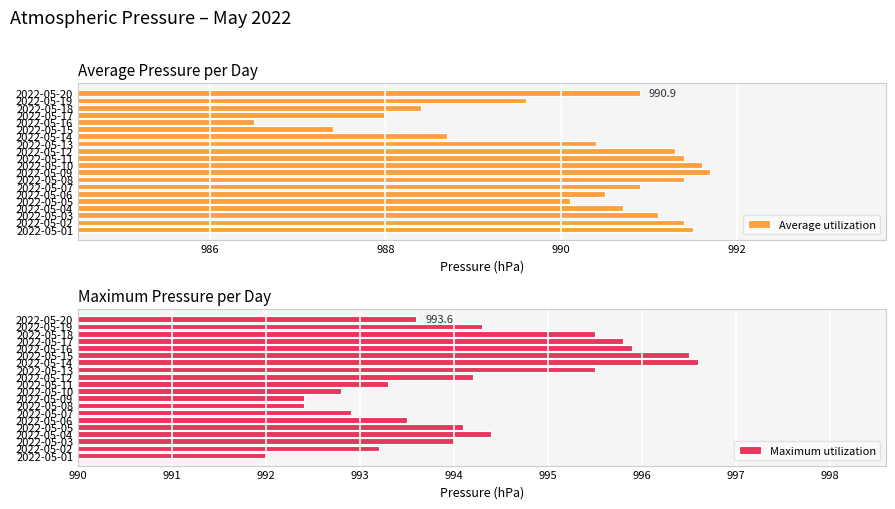

What is the difference between the Average utilization values at 2022-05-07 and 2022-05-08?

0.5